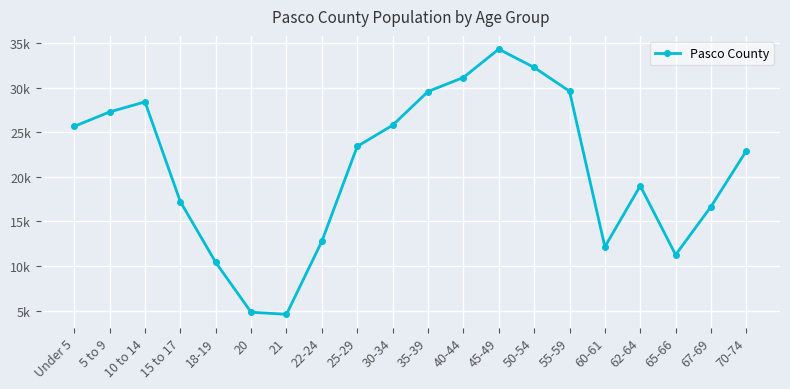

List the labels in order of value, largest first.

45-49, 50-54, 40-44, 55-59, 35-39, 10 to 14, 5 to 9, 30-34, Under 5, 25-29, 70-74, 62-64, 15 to 17, 67-69, 22-24, 60-61, 65-66, 18-19, 20, 21